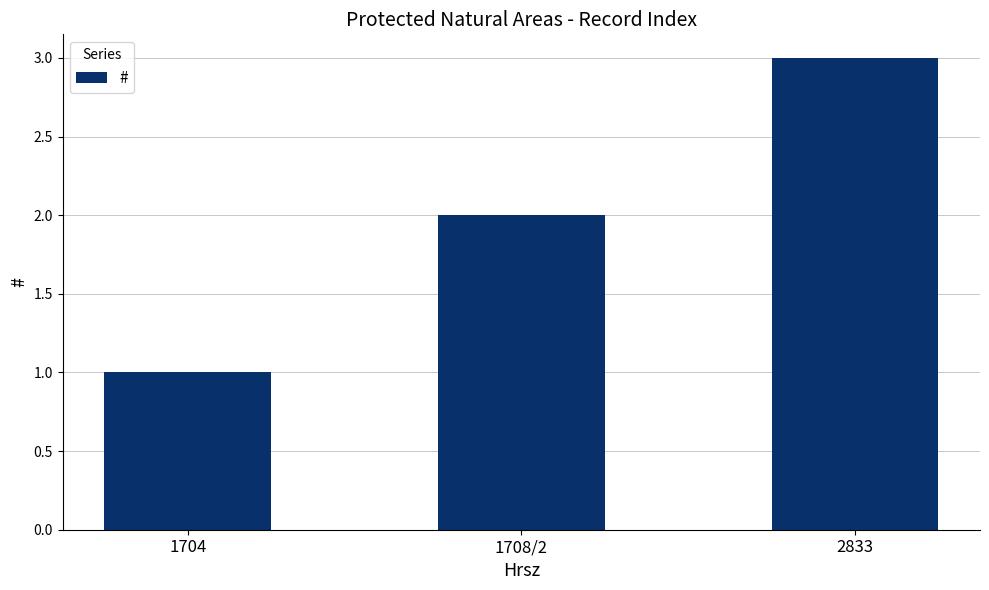

Reading left to right, list all the values displayed in this chart.

1	2	3